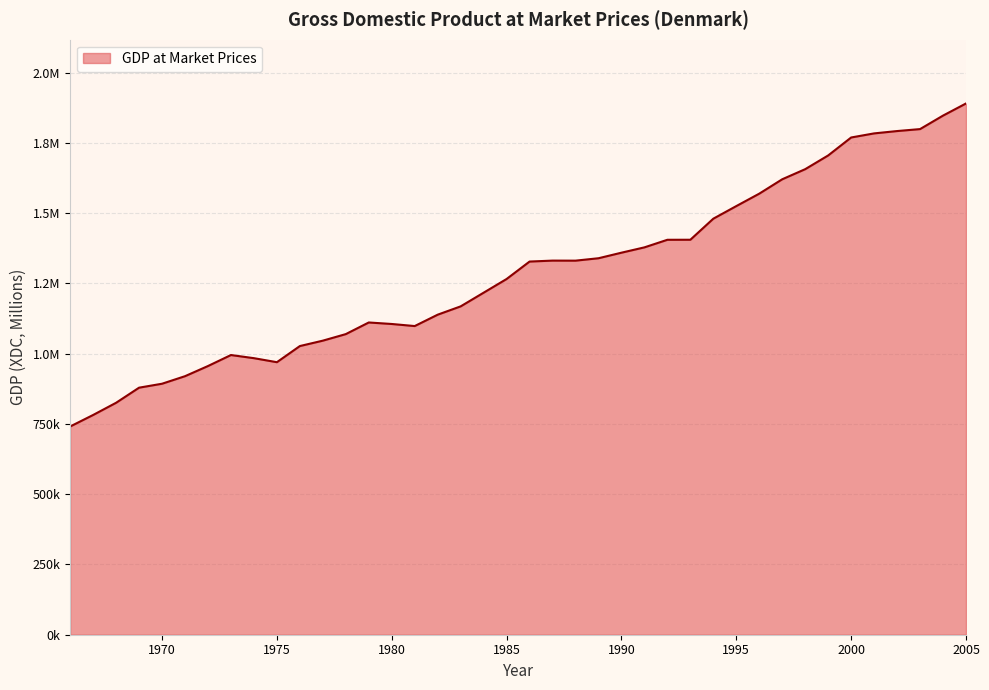

Does the chart display data point markers on the line(s)?

No